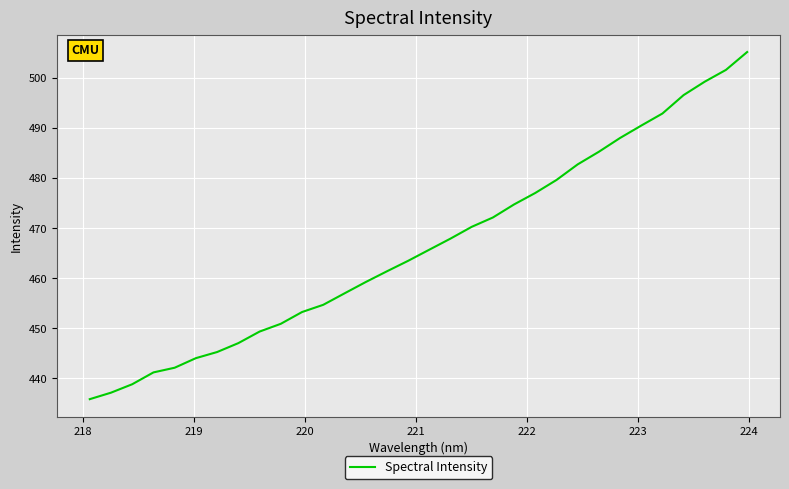

What is the difference between the maximum and minimum values?

69.3